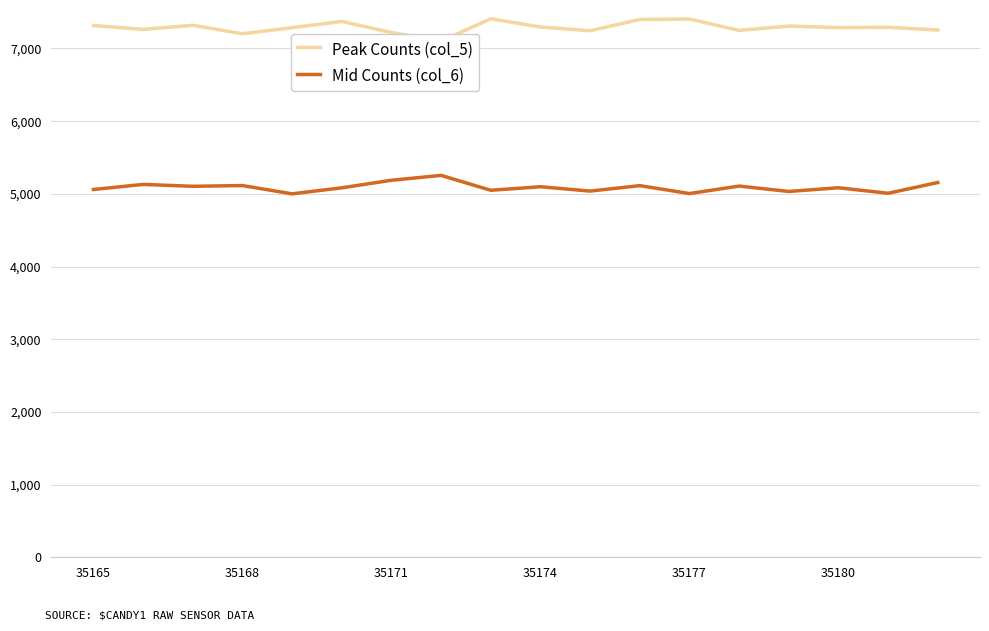

At how many categories does at least one series exceed 6945?

18